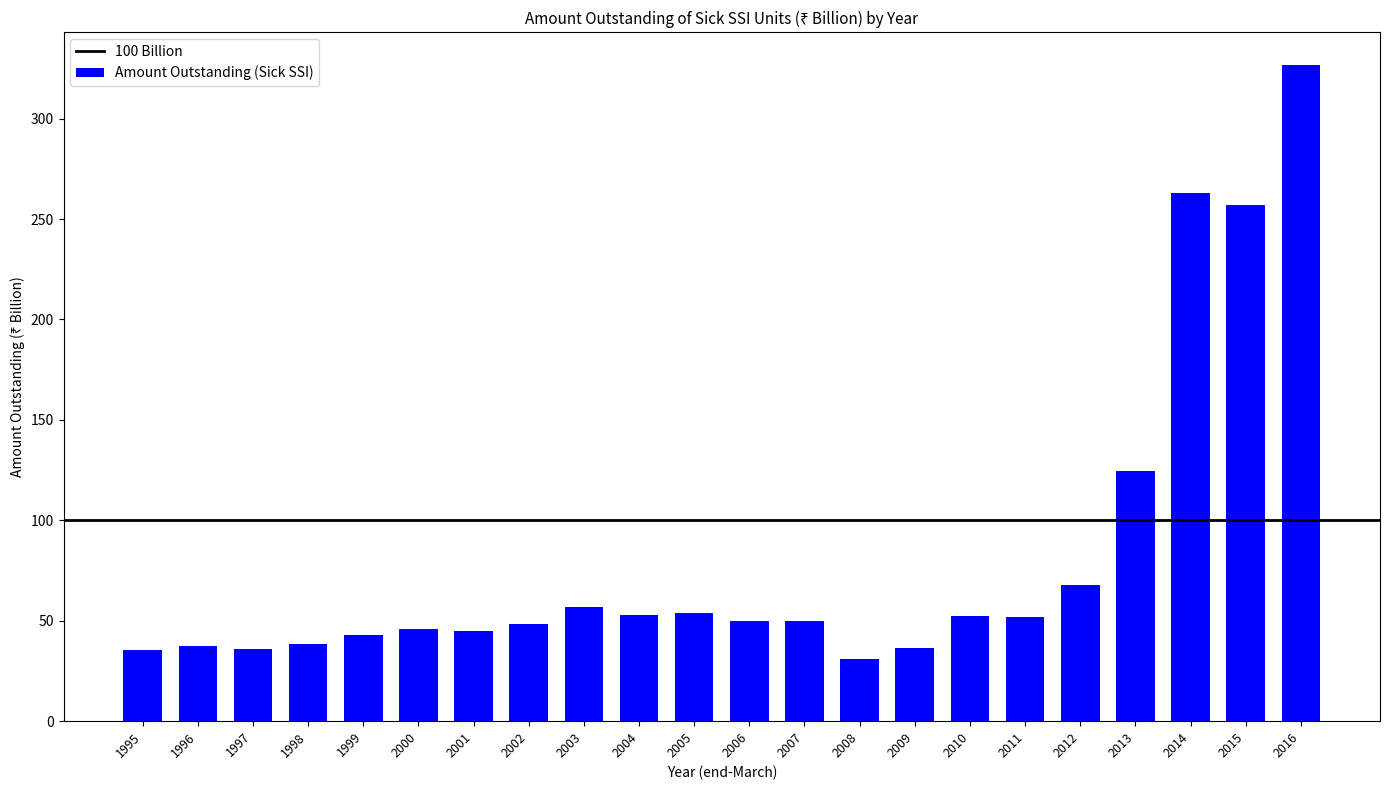

How many bars are there in total?

22